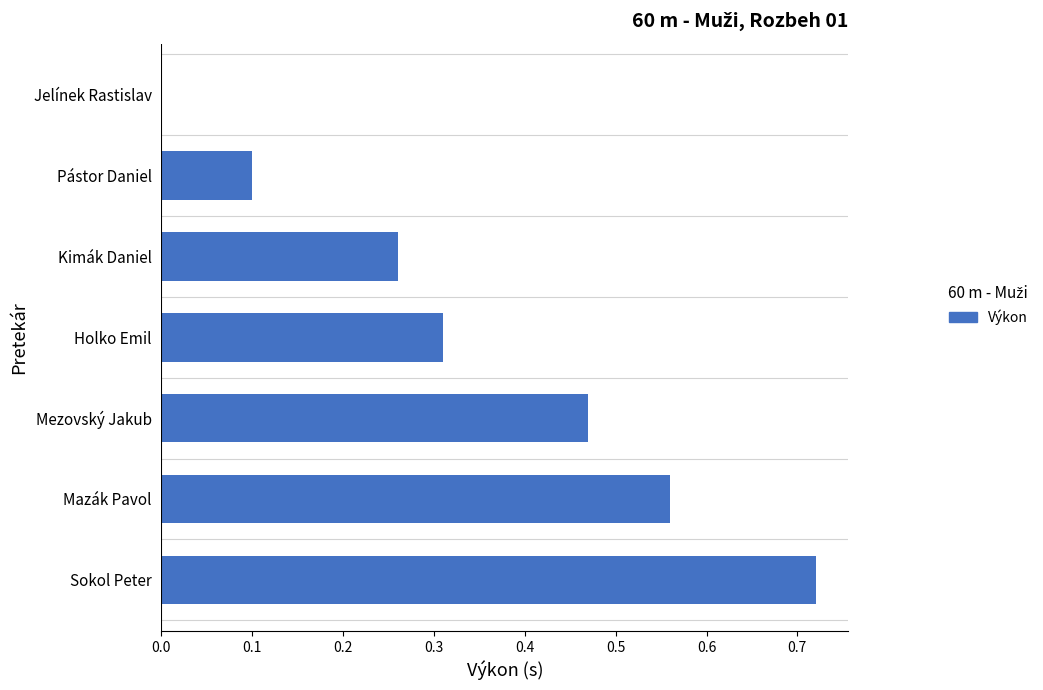

True or false: the data shows 0.3 at Mazák Pavol.

False